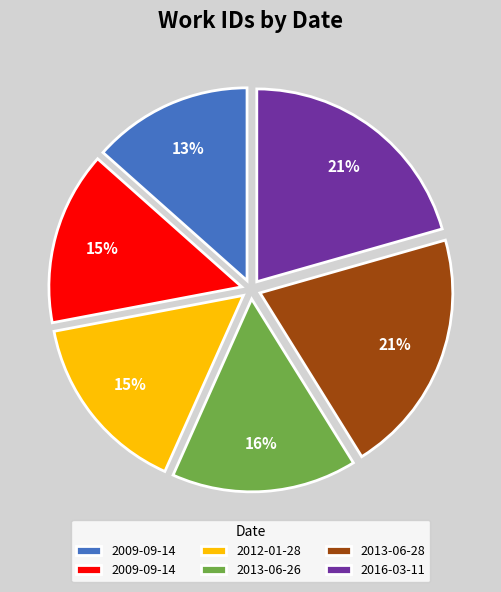

Count the number of slices in the pie.

6